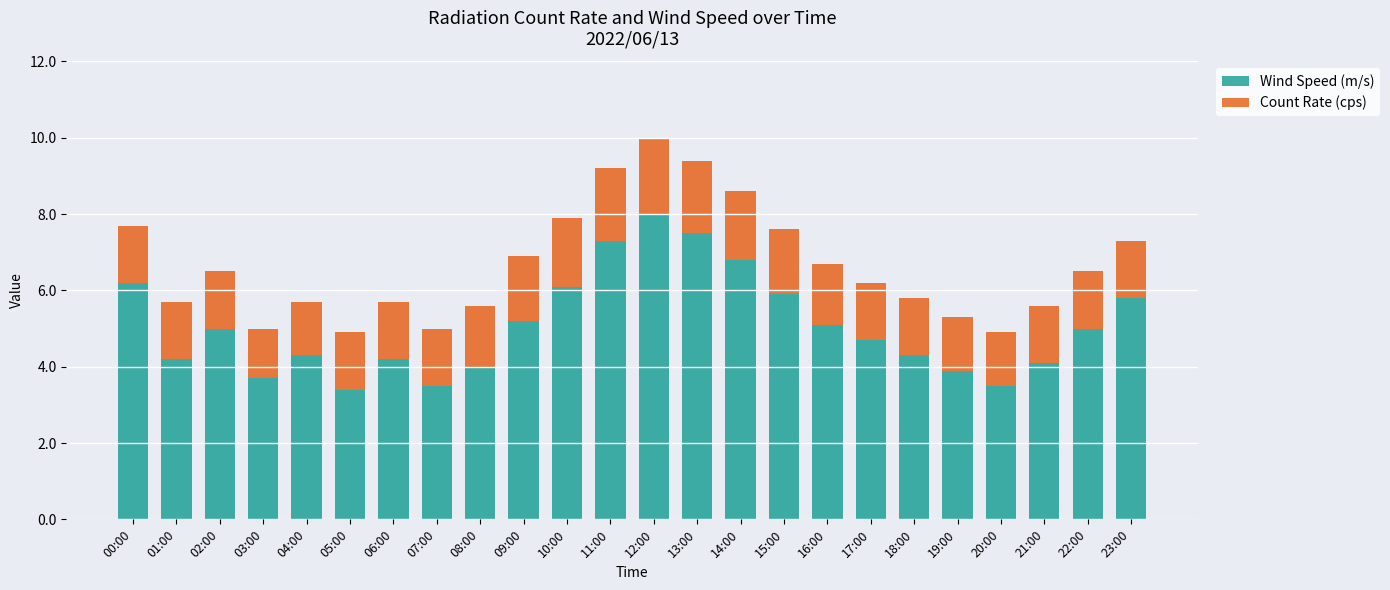

What are all the series names shown in the legend?

Wind Speed (m/s), Count Rate (cps)